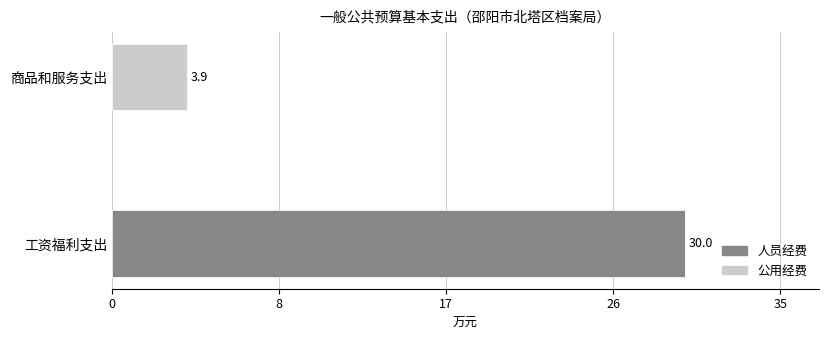

What are all the series names shown in the legend?

人员经费, 公用经费